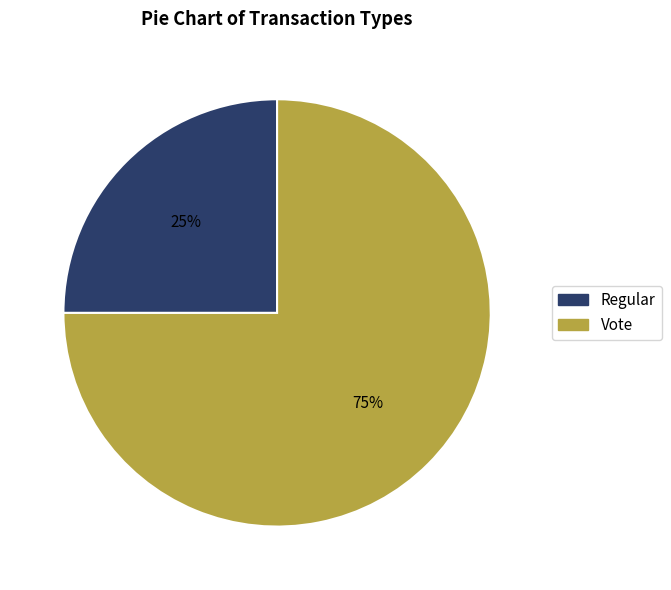

To the nearest percent, what is the combined percentage of Regular and Vote?

100%